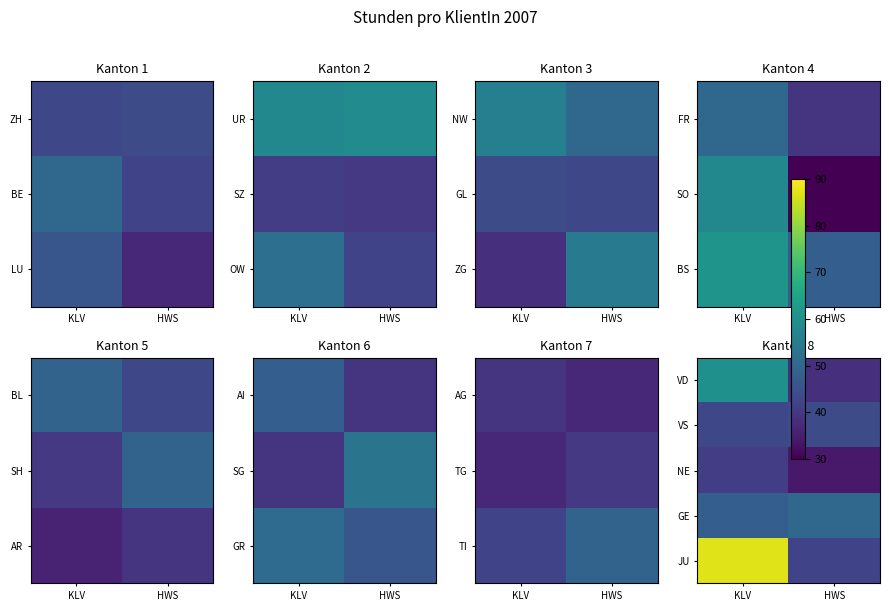

List the series in order of their peak value, highest first.

JU, VD, GE, VS, NE